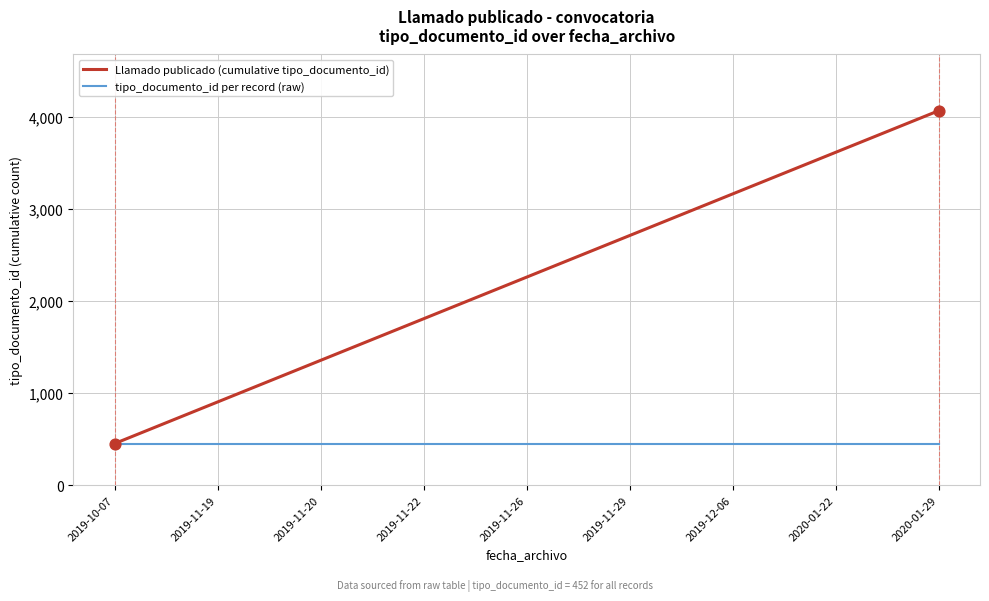

At how many categories does at least one series exceed 2759?

3